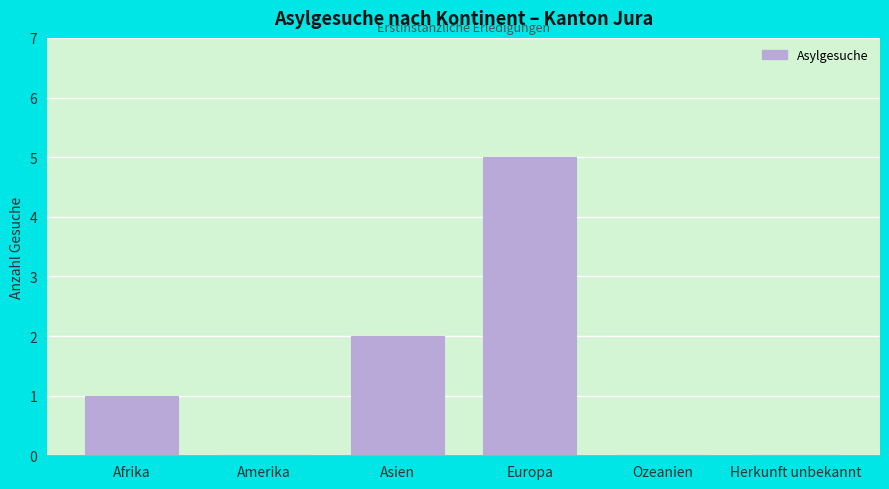

Reading left to right, list all the values displayed in this chart.

Afrika=1	Amerika=0	Asien=2	Europa=5	Ozeanien=0	Herkunft unbekannt=0